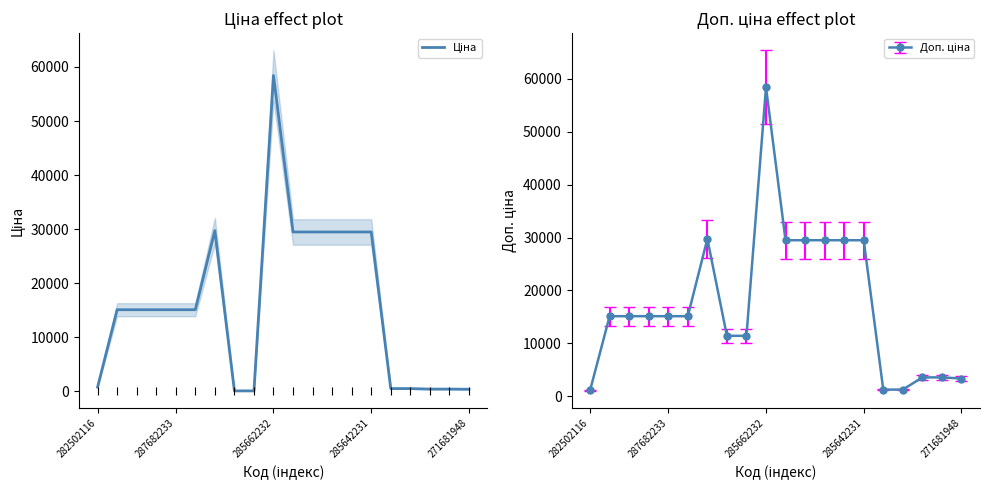

What is the change in value from 8 to 18?

+329.0